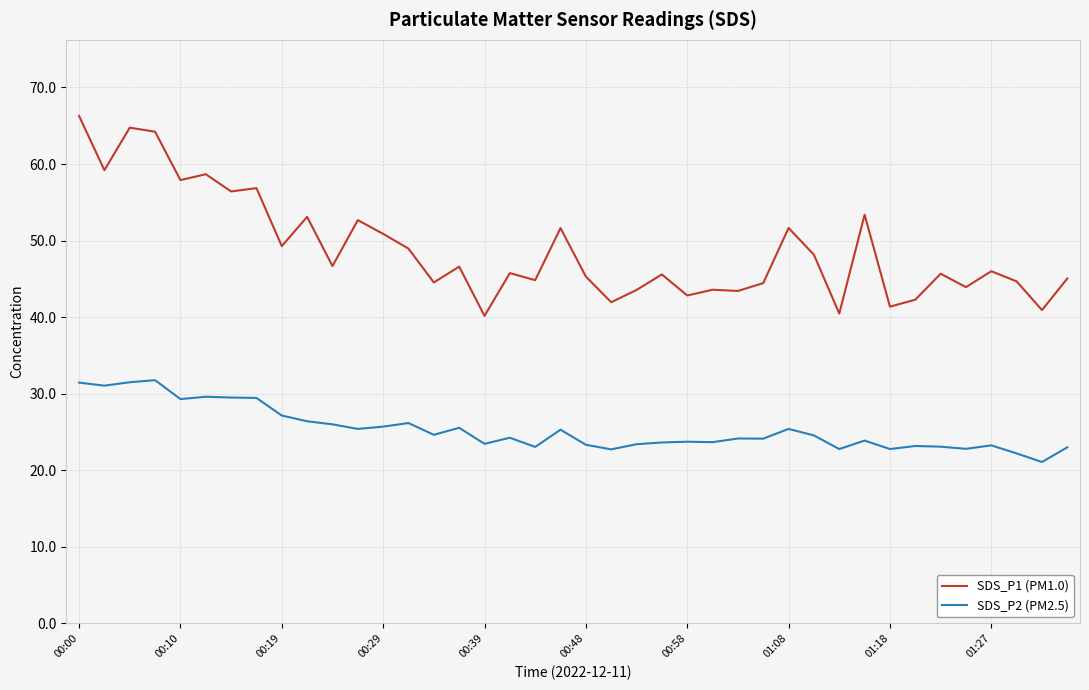

Does the chart display data point markers on the line(s)?

No